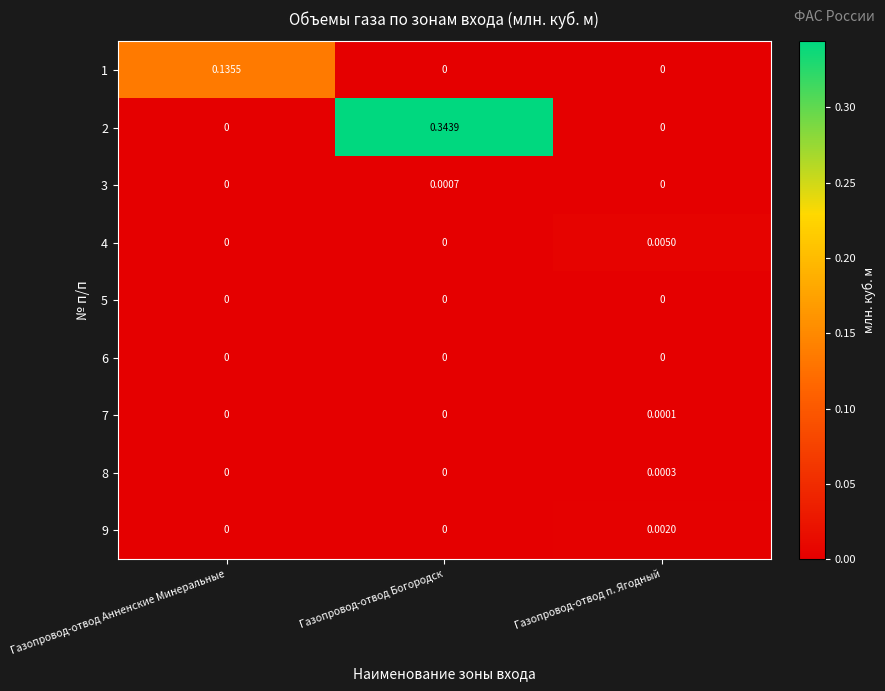

How many positive values does the 4 series have?

1